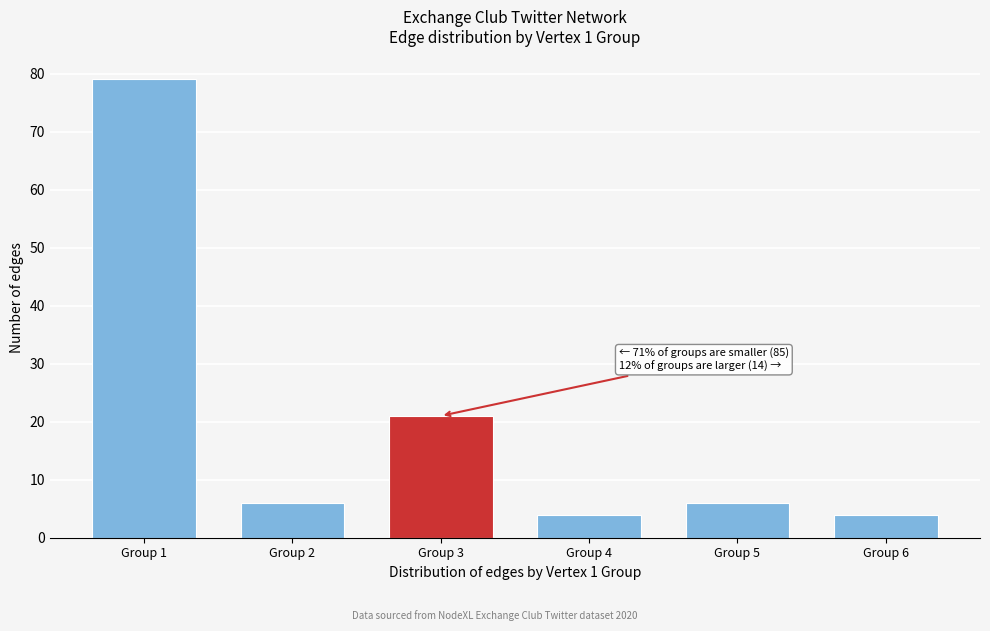

Reading left to right, transcribe all the data shown in this chart.

79	6	21	4	6	4